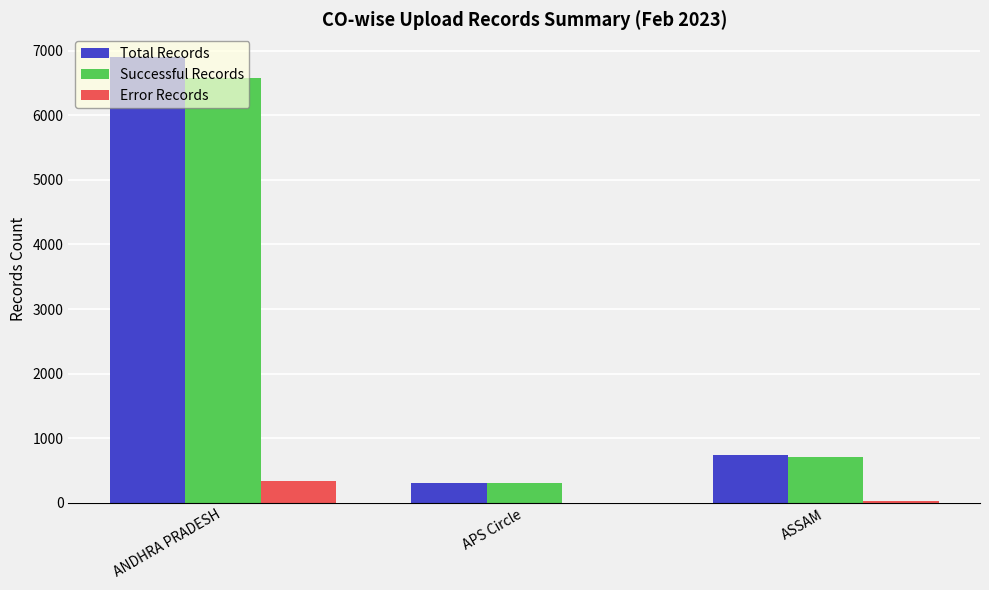

Between ANDHRA PRADESH and APS Circle, which series saw the biggest shift?

Total Records